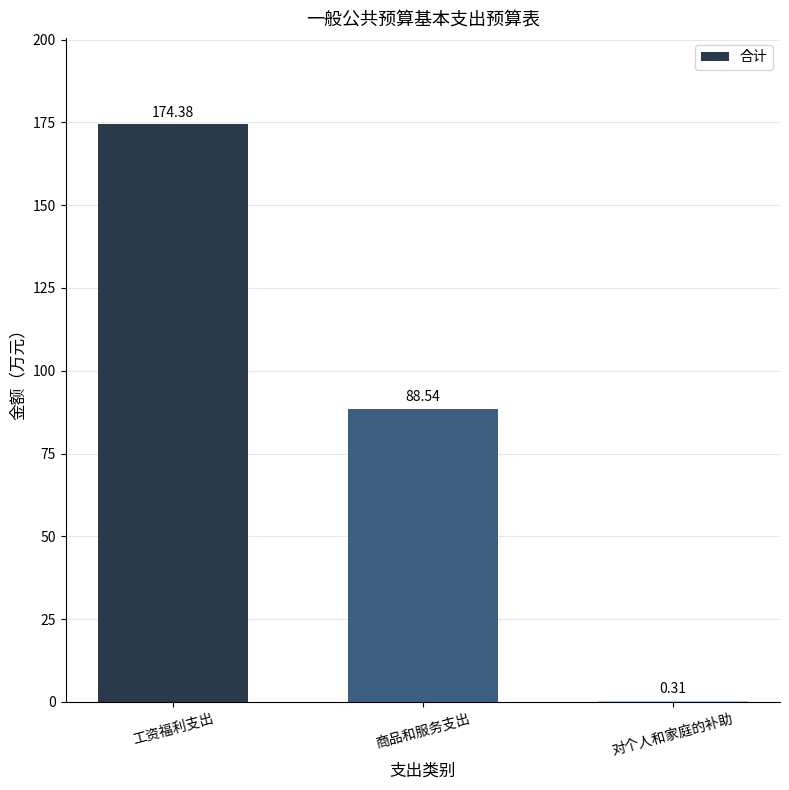

True or false: the data shows 24.8 at 商品和服务支出.

False